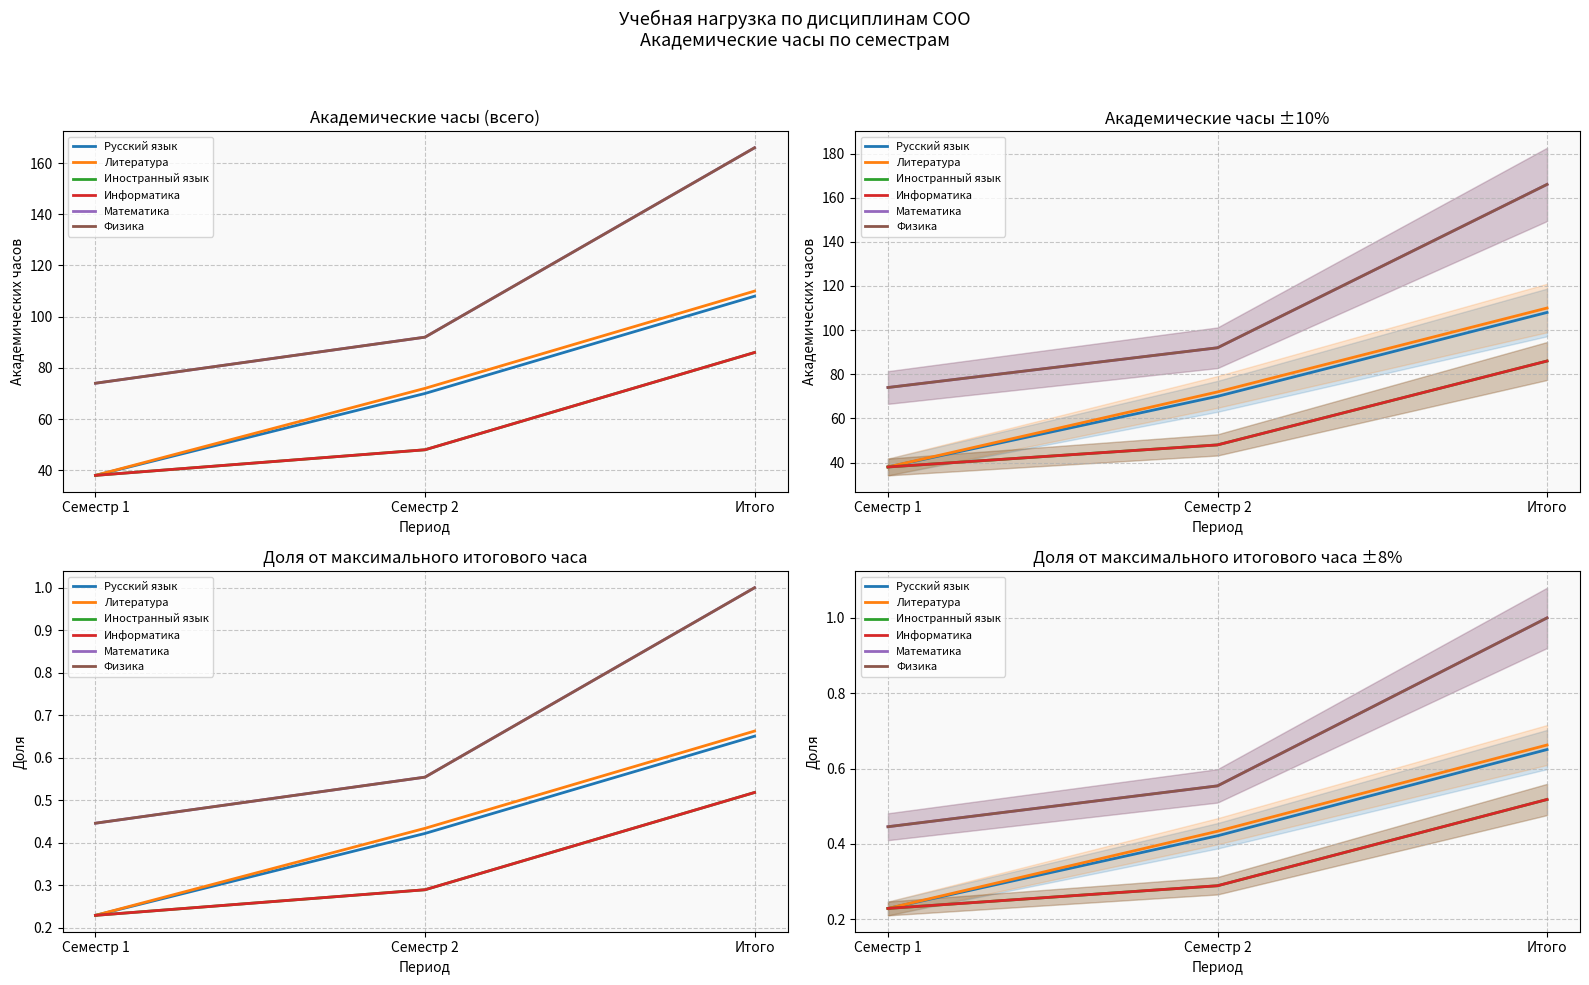

At Семестр 1, list the series in order from smallest to largest.

Русский язык, Литература, Иностранный язык, Информатика, Математика, Физика